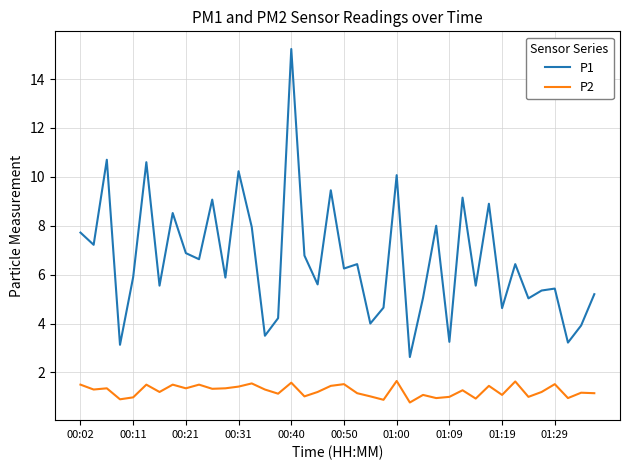

Which series has the largest total across all categories?

P1